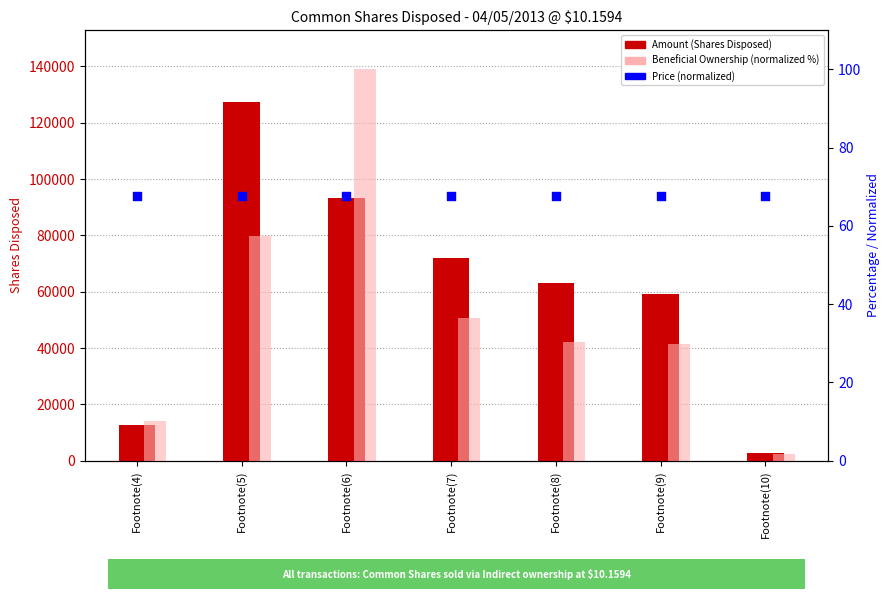

What are all the series names shown in the legend?

Amount (Shares Disposed), Beneficial Ownership (normalized %), Price (normalized)